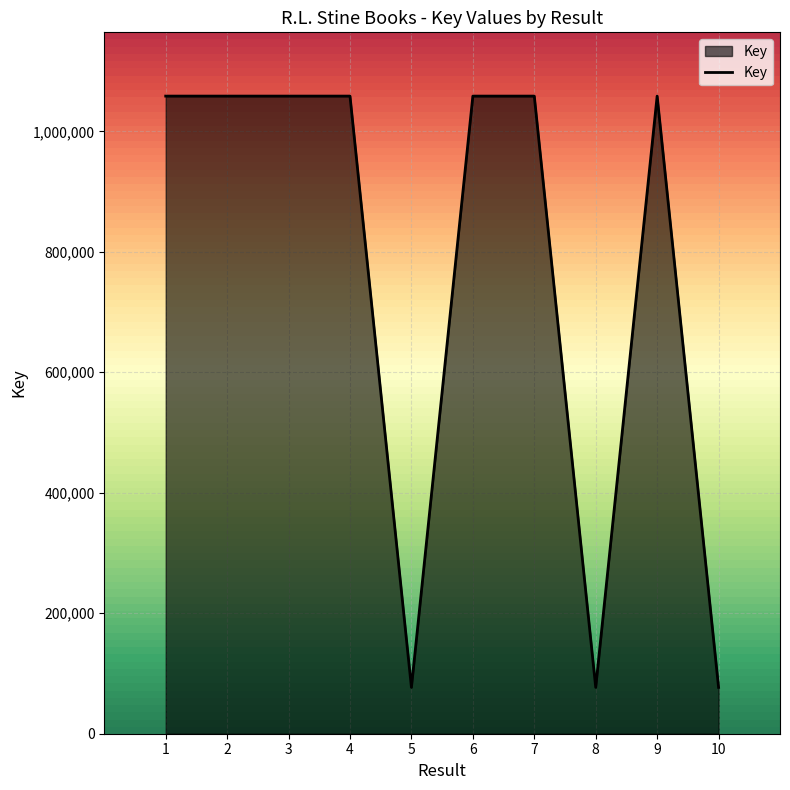

What is the greatest value displayed?

1058517